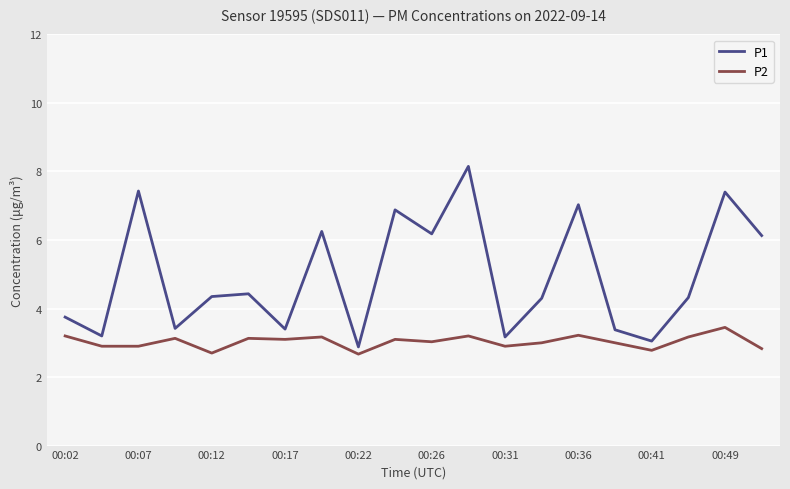

What is the smallest value displayed?

2.7